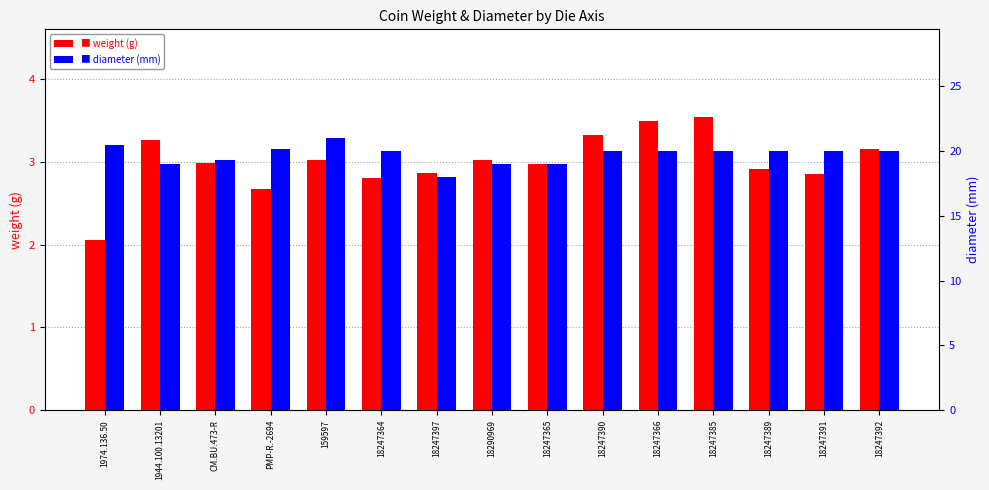

Reading left to right, what are all the values shown in this chart?

weight: 1974.136.50=2.1	1944.100.13201=3.3	CM.BU.473-R=3.0	PMP-R.-2694=2.7	159597=3.0	18247364=2.8	18247397=2.9	18290969=3.0	18247365=3.0	18247390=3.3	18247366=3.5	18247385=3.5	18247389=2.9	18247391=2.9	18247392=3.1
diameter: 1974.136.50=20.5	1944.100.13201=19.0	CM.BU.473-R=19.3	PMP-R.-2694=20.2	159597=21.0	18247364=20.0	18247397=18.0	18290969=19.0	18247365=19.0	18247390=20.0	18247366=20.0	18247385=20.0	18247389=20.0	18247391=20.0	18247392=20.0